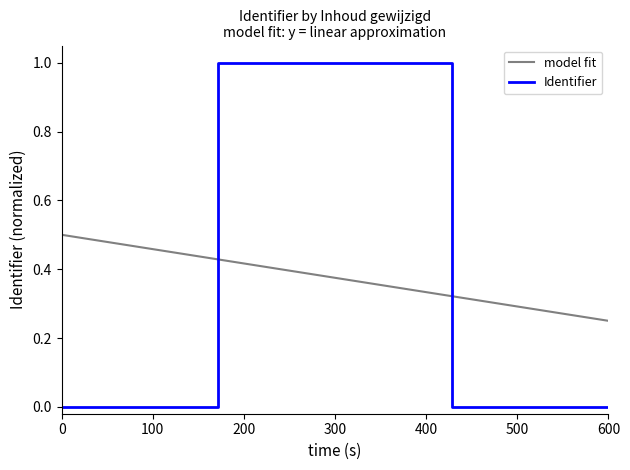

What is the maximum value for Identifier?

1.0